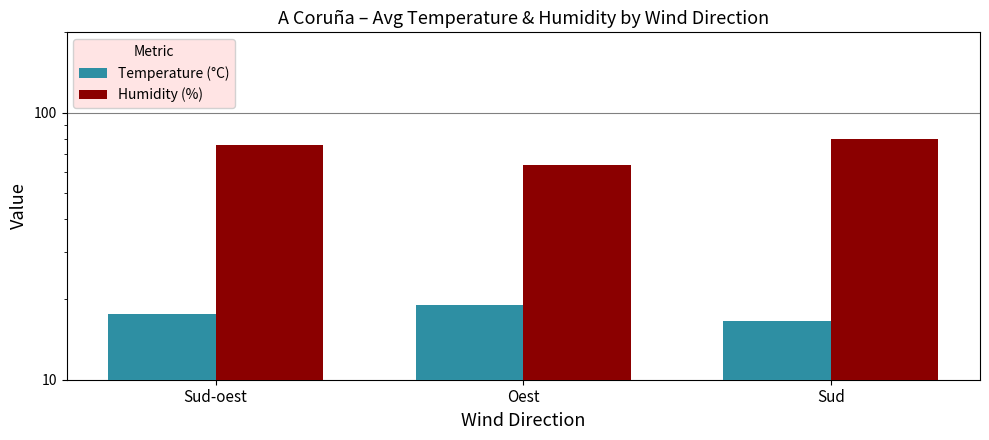

What position from the left is Sud?

3